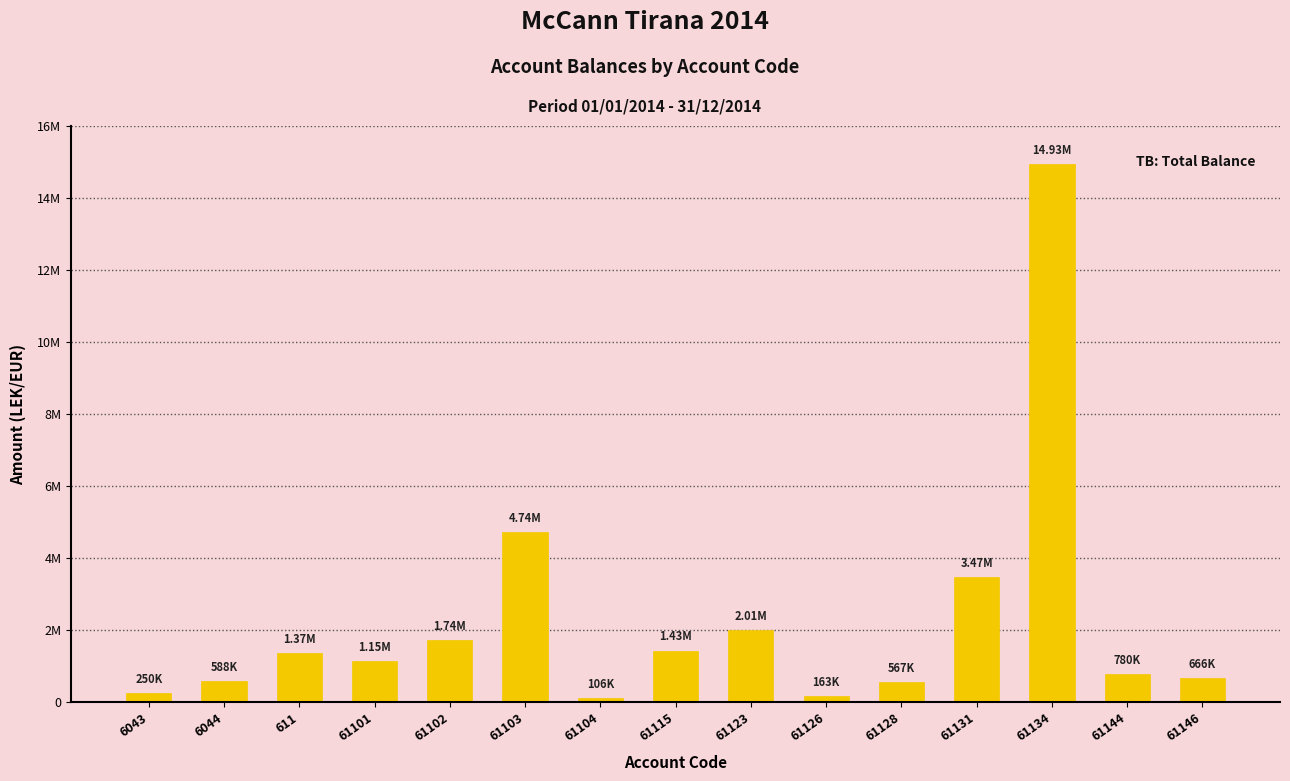

What is the difference between the maximum and minimum values?

14825258.8